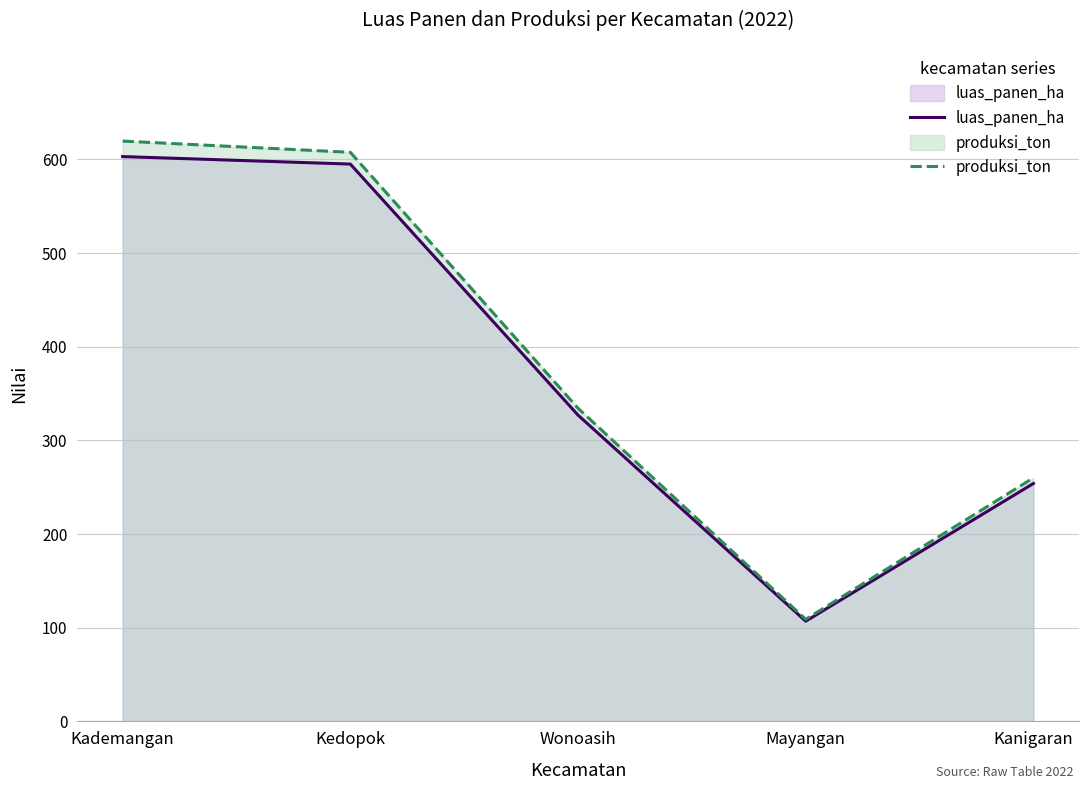

The produksi_ton series shows 158.7 at Mayangan. True or false?

False